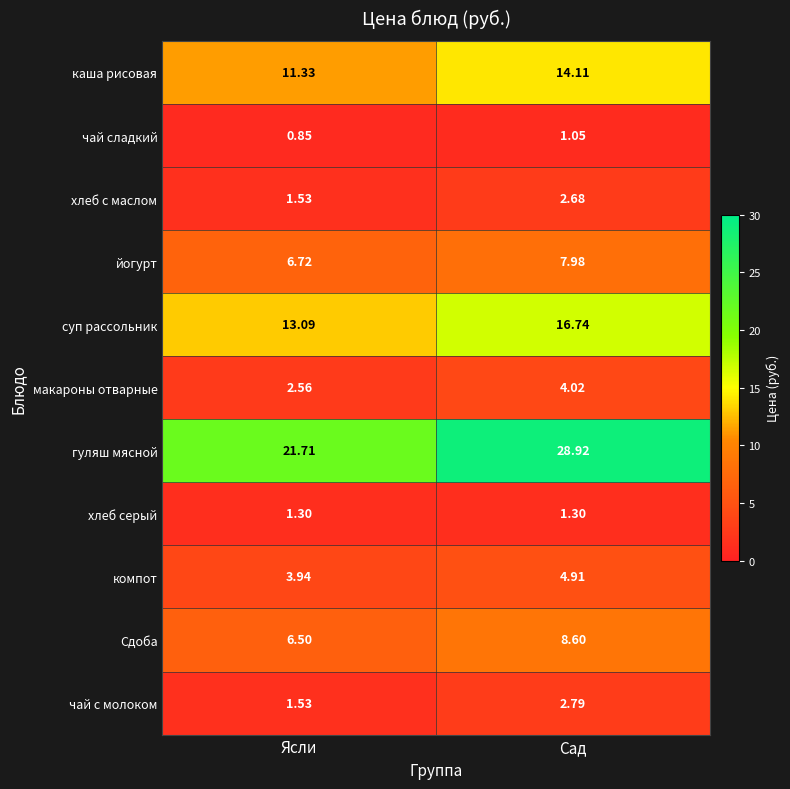

Which series changed the most between Ясли and Сад?

гуляш мясной